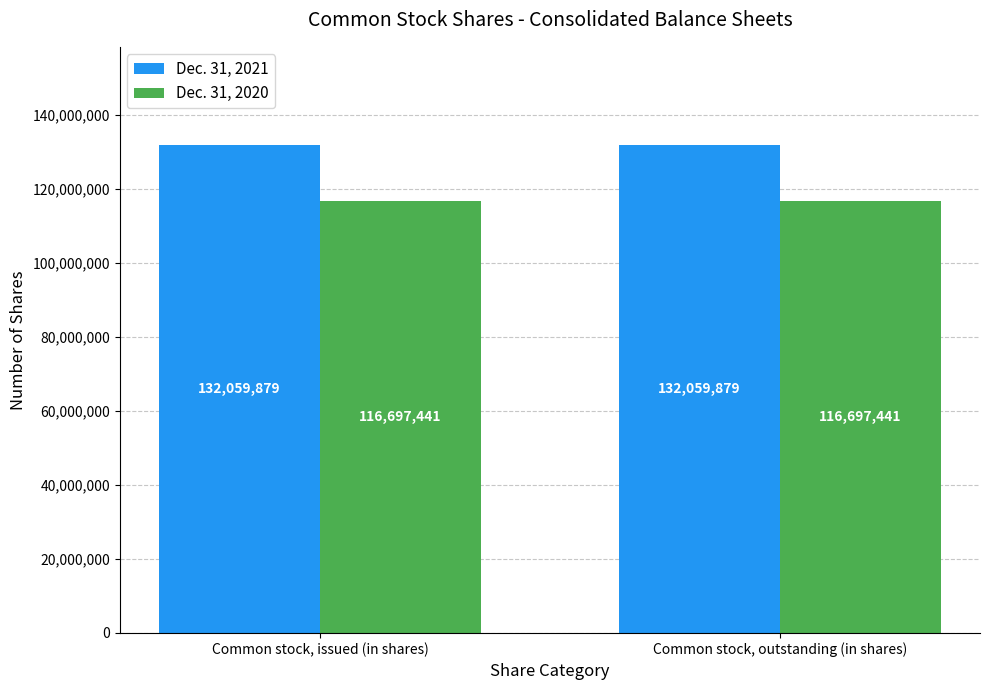

What is the lowest value of the Dec. 31, 2021 series?

132059879